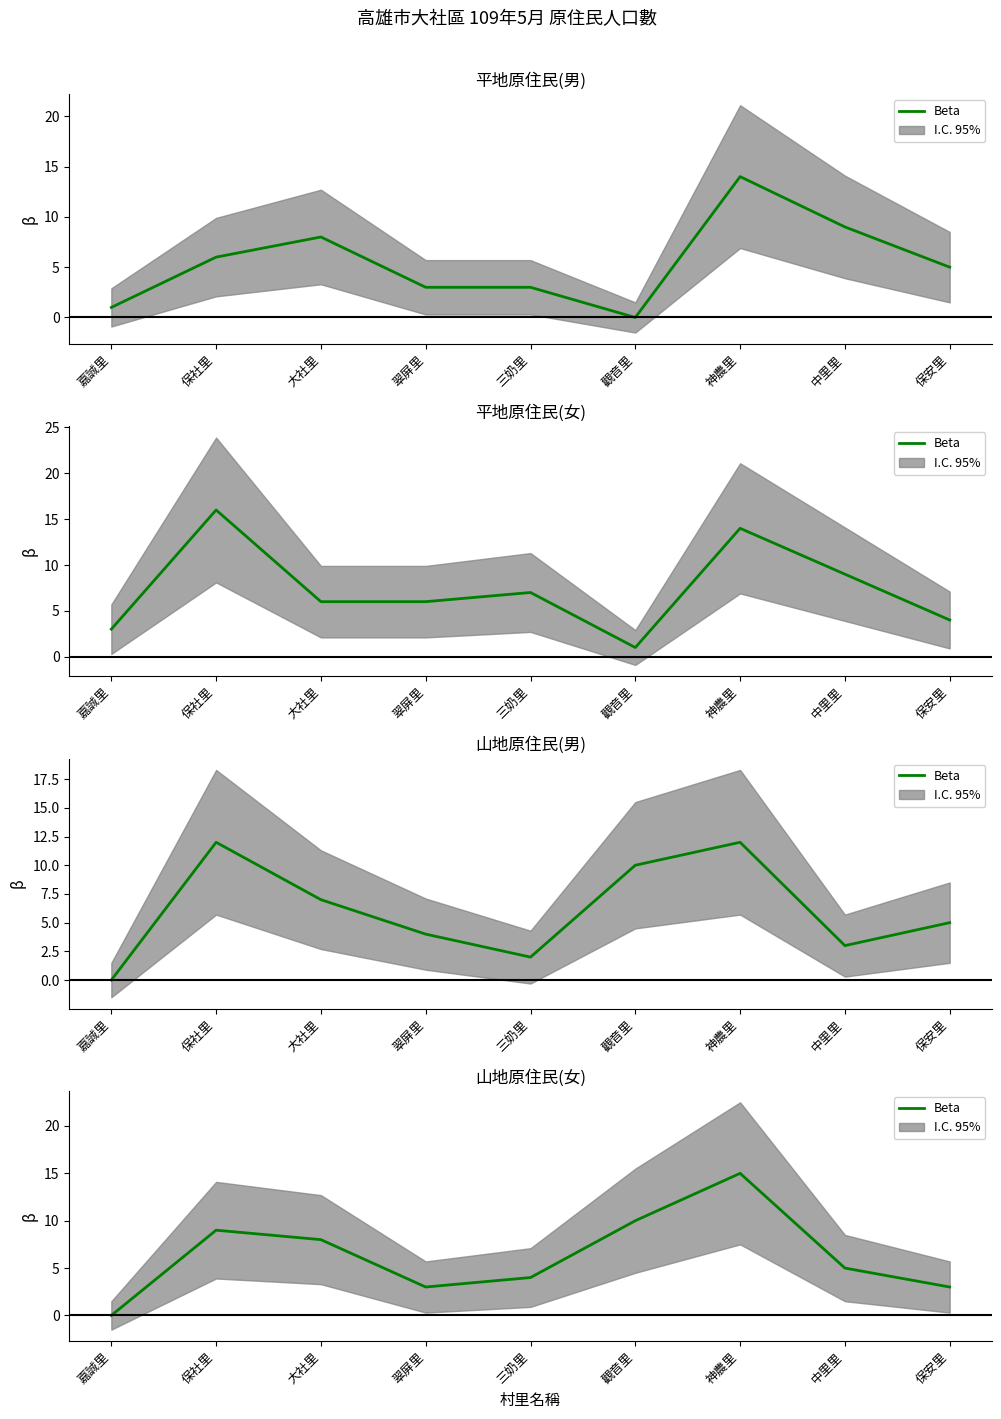

Rank the categories by value from highest to lowest.

神農里, 觀音里, 保社里, 大社里, 中里里, 三奶里, 翠屏里, 保安里, 嘉誠里